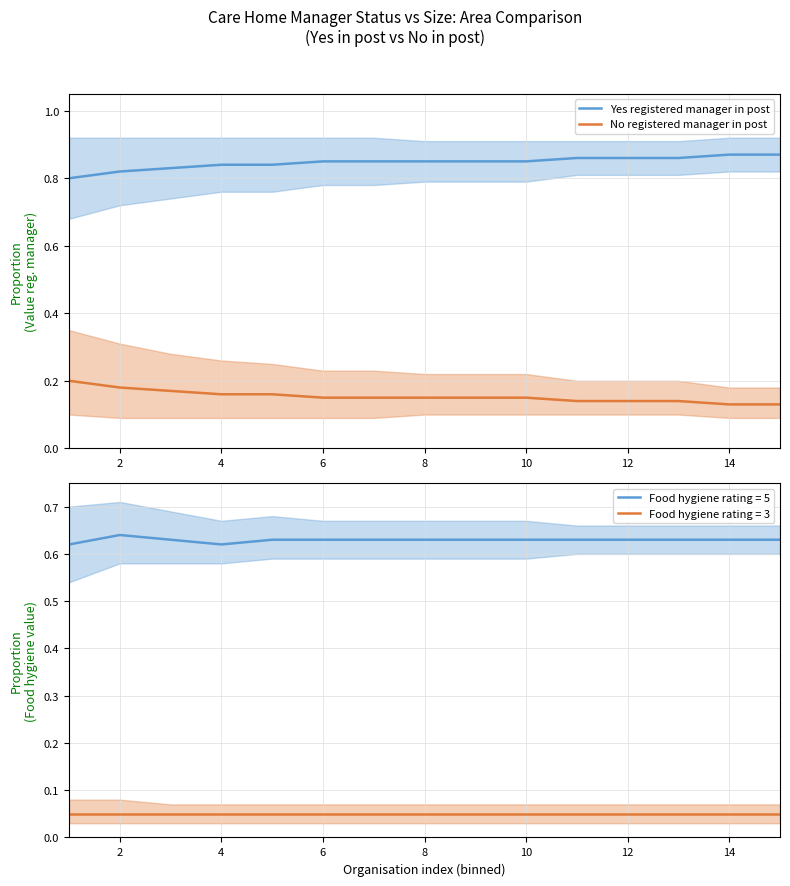

True or false: Yes registered manager in post has more than 1 points higher than both neighbors.

False